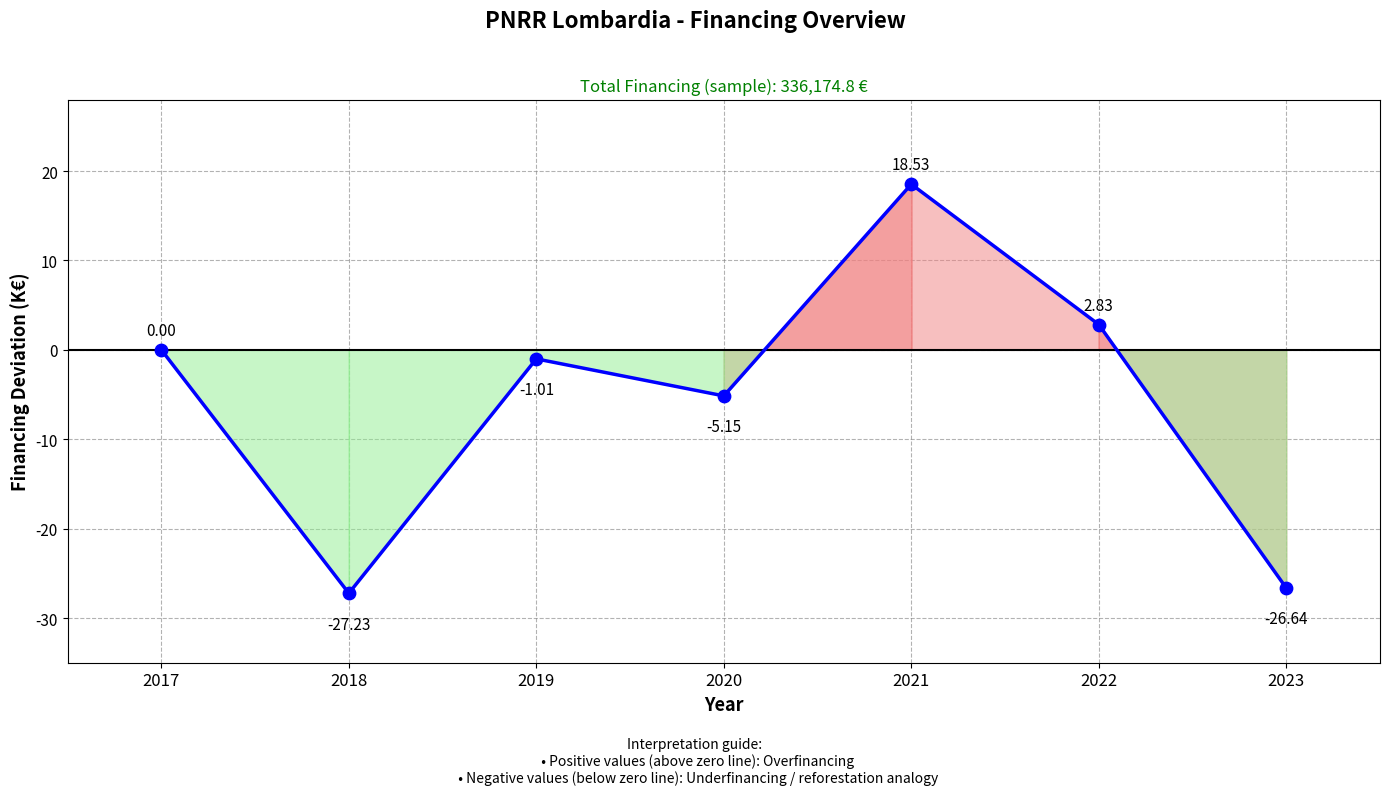

What is the change in value from 2018 to 2022?

+30.1